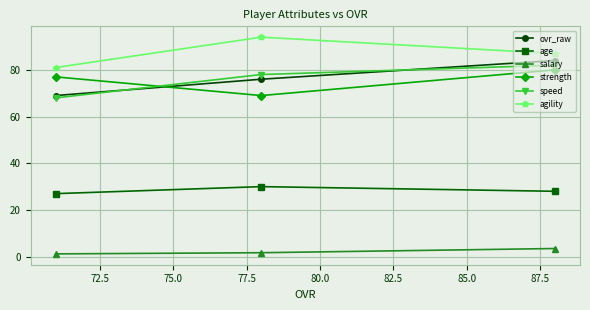

At how many categories does at least one series exceed 9?

3